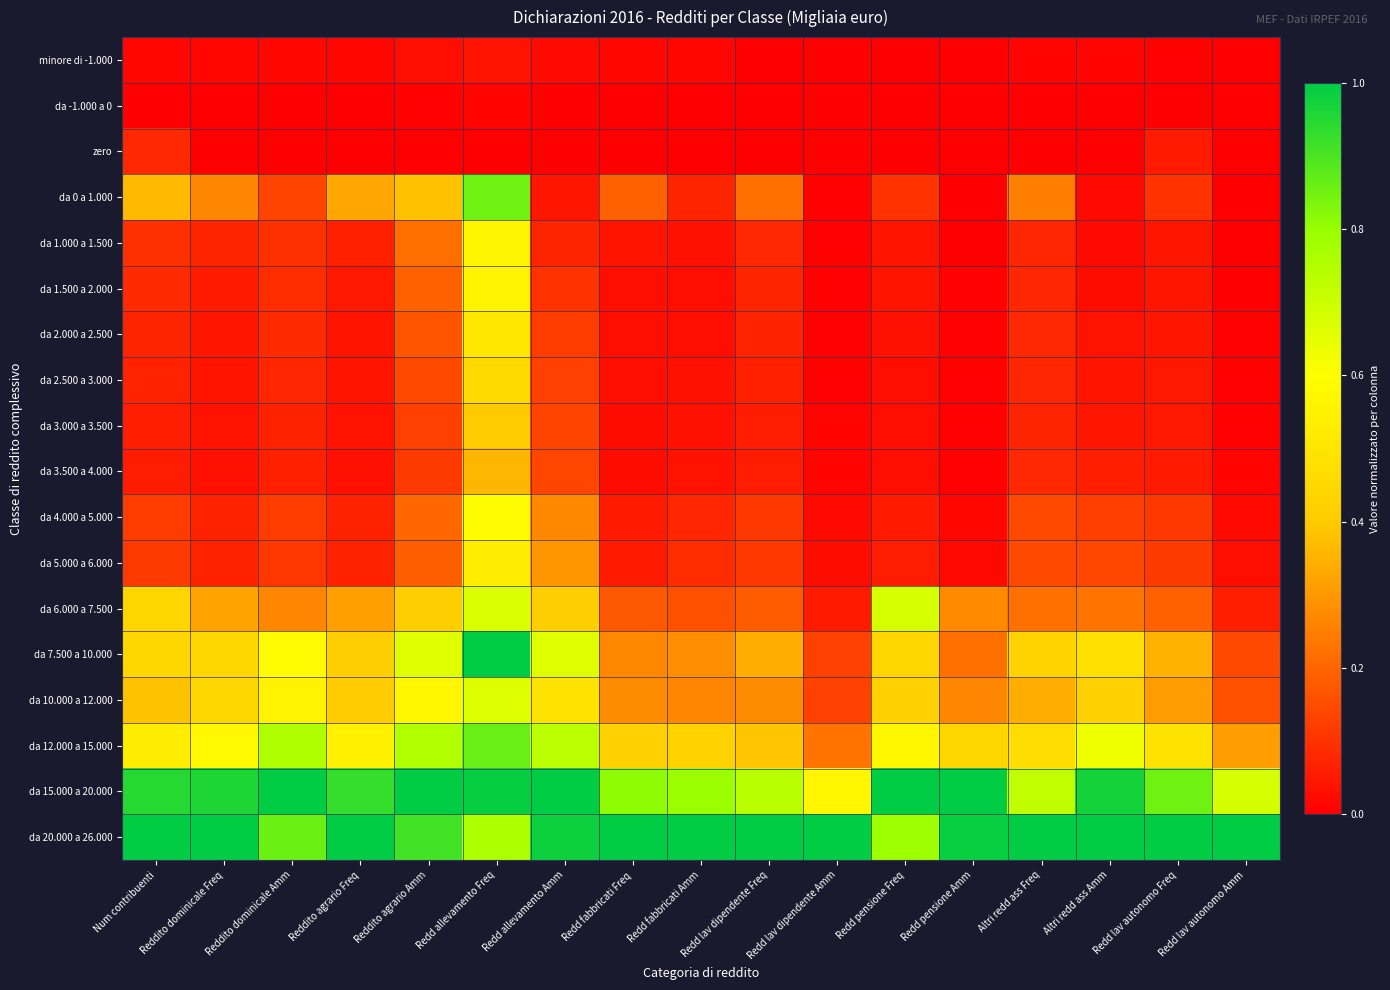

Rank the series at Redd lav autonomo Amm from lowest to highest value.

zero, da -1.000 a 0, da 0 a 1.000, minore di -1.000, da 1.000 a 1.500, da 1.500 a 2.000, da 2.000 a 2.500, da 2.500 a 3.000, da 3.000 a 3.500, da 3.500 a 4.000, da 4.000 a 5.000, da 5.000 a 6.000, da 6.000 a 7.500, da 7.500 a 10.000, da 10.000 a 12.000, da 12.000 a 15.000, da 15.000 a 20.000, da 20.000 a 26.000